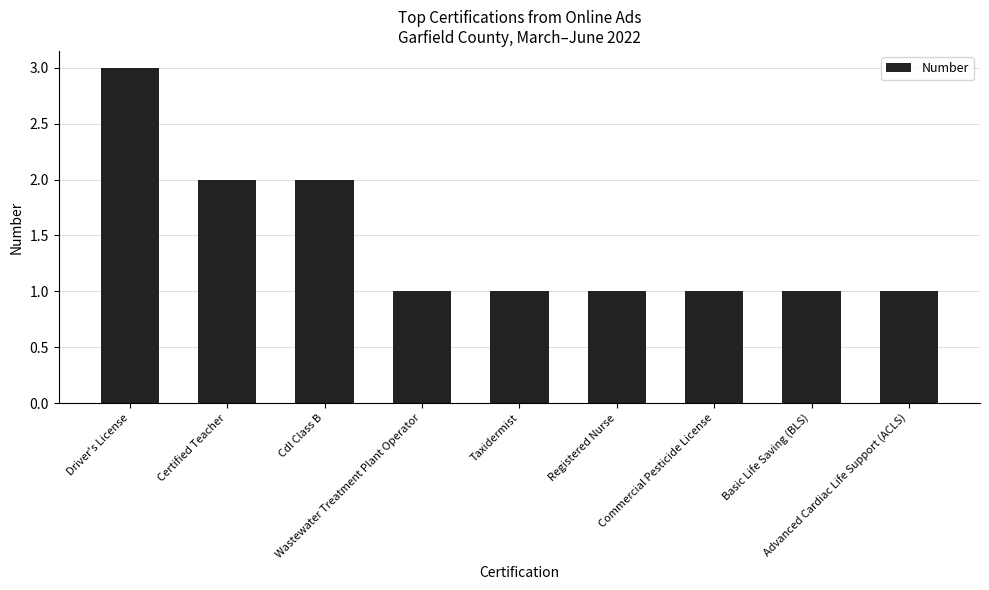

The value at Taxidermist is 1. True or false?

True